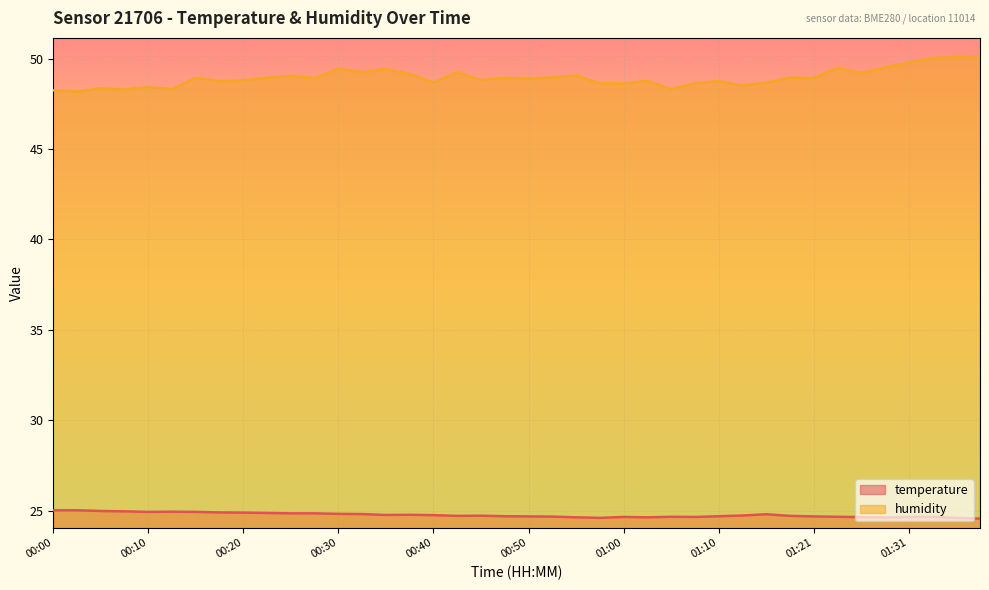

List the labels in order of humidity value, smallest first.

00:03, 00:00, 00:08, 00:13, 01:05, 00:05, 00:10, 01:12, 01:00, 00:57, 01:07, 01:15, 00:40, 00:18, 01:10, 01:02, 00:20, 00:45, 00:50, 00:27, 01:21, 00:15, 00:47, 00:22, 00:52, 01:18, 00:25, 00:55, 00:37, 01:26, 00:42, 00:32, 00:35, 00:30, 01:23, 01:28, 01:31, 01:34, 01:36, 01:39